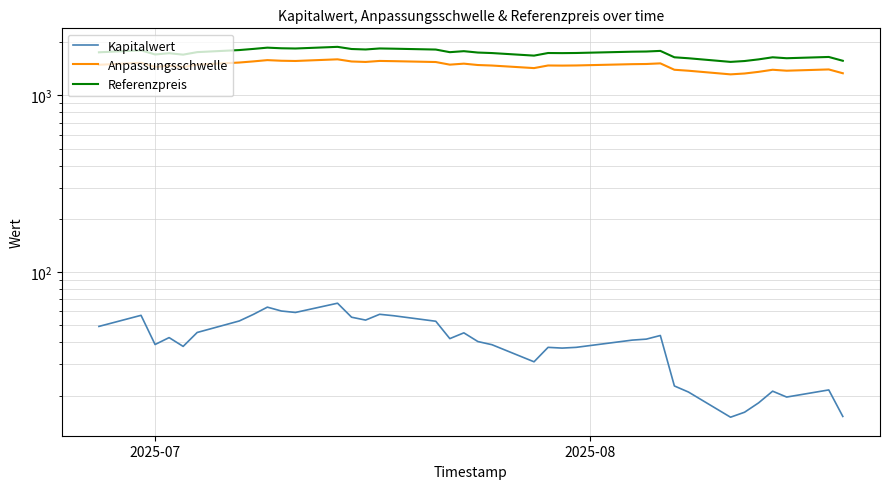

True or false: Anpassungsschwelle and Referenzpreis cross at least once.

False